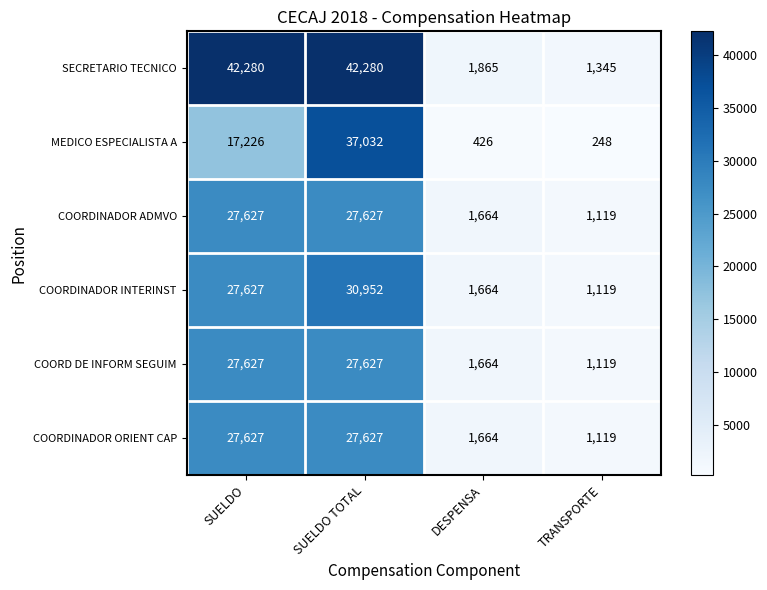

Which series changed the most between SUELDO and DESPENSA?

SECRETARIO TECNICO